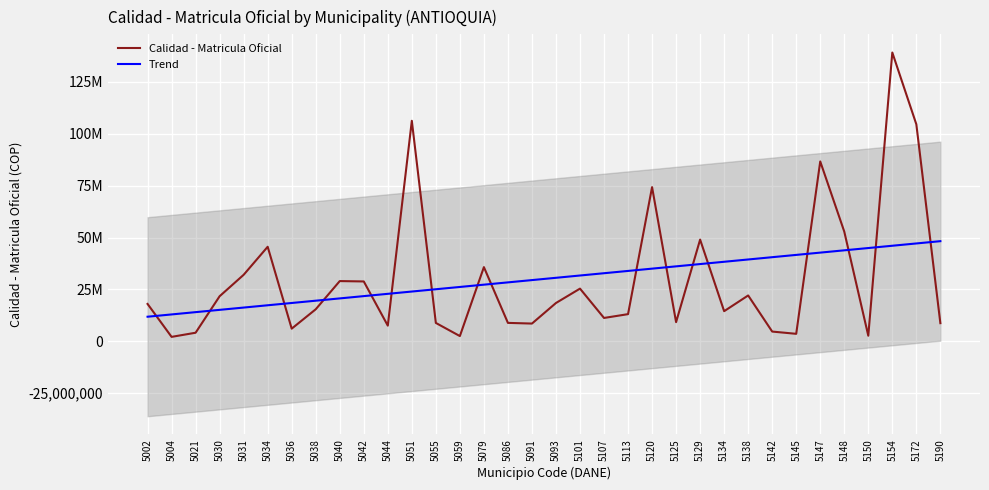

List the series in order of their peak value, highest first.

Calidad - Matricula Oficial, Trend